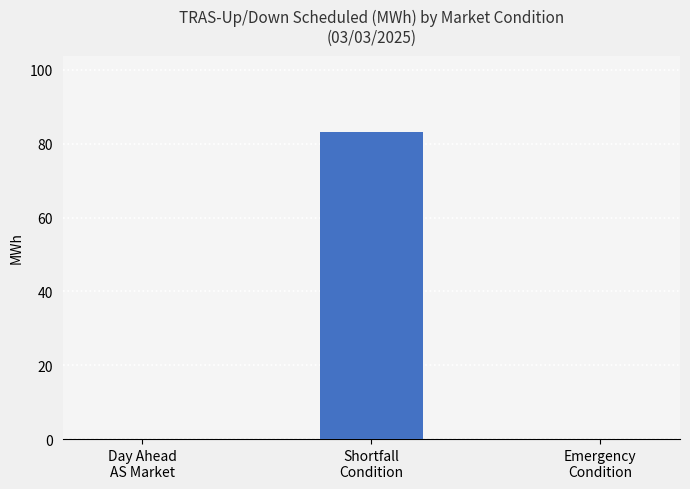

What is the sum of the values at Day Ahead
AS Market and Shortfall
Condition?

83.1